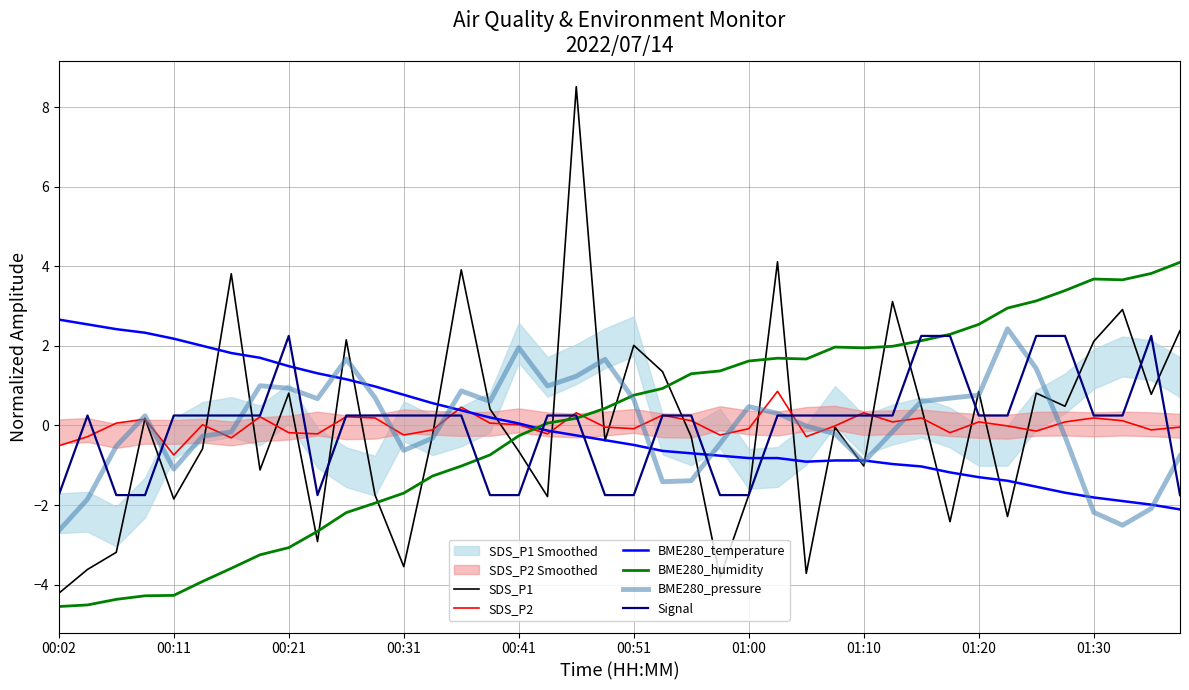

Is it true that BME280_humidity equals 2.7 at 26?

False